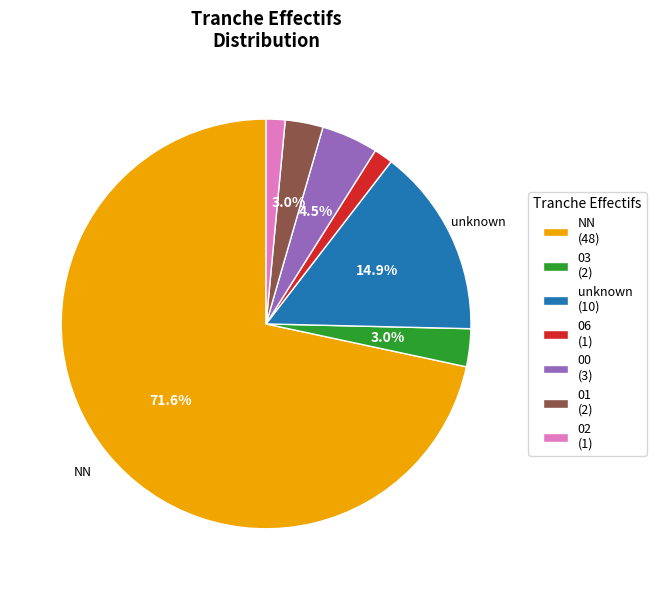

Count the number of slices in the pie.

7